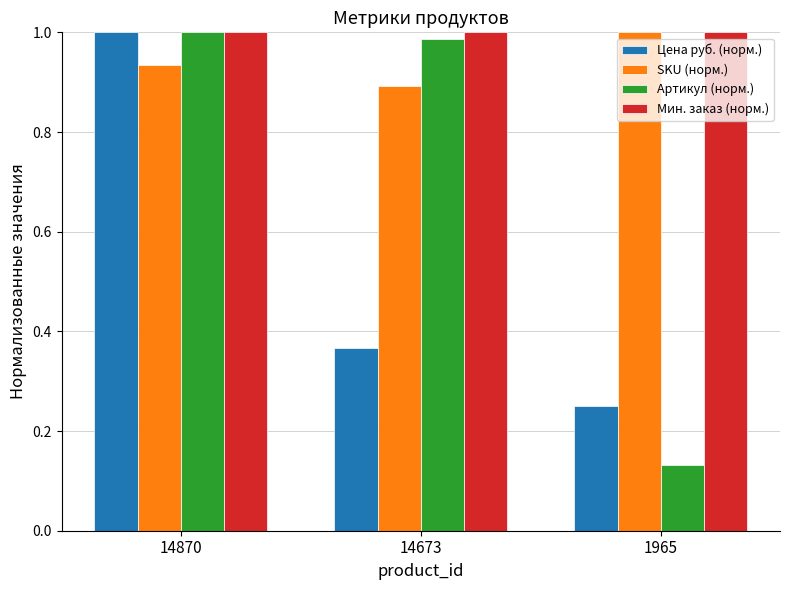

Is it true that SKU (норм.) equals 1.6 at 1965?

False